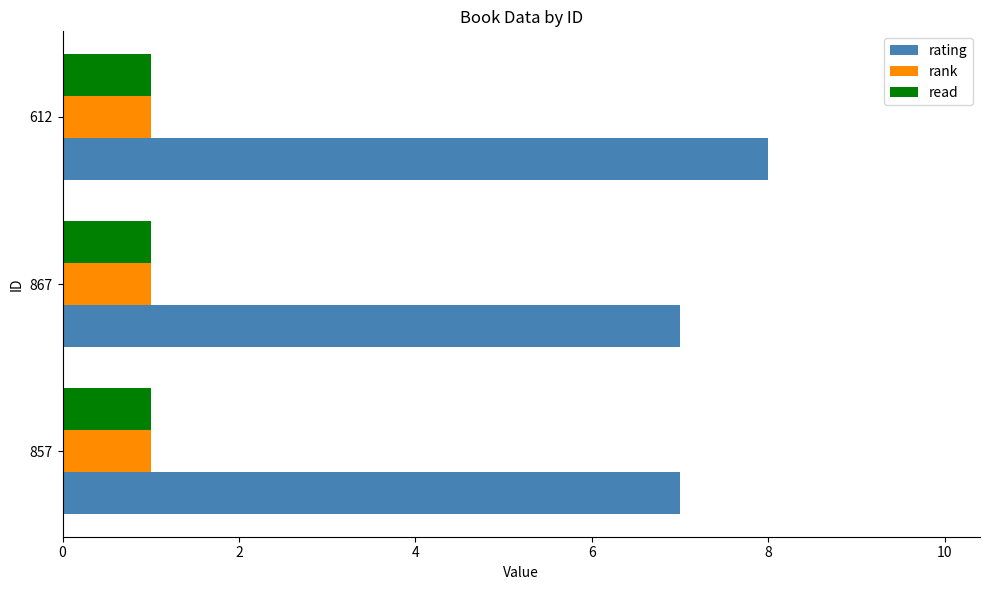

Which series has the largest range (max minus min)?

rating